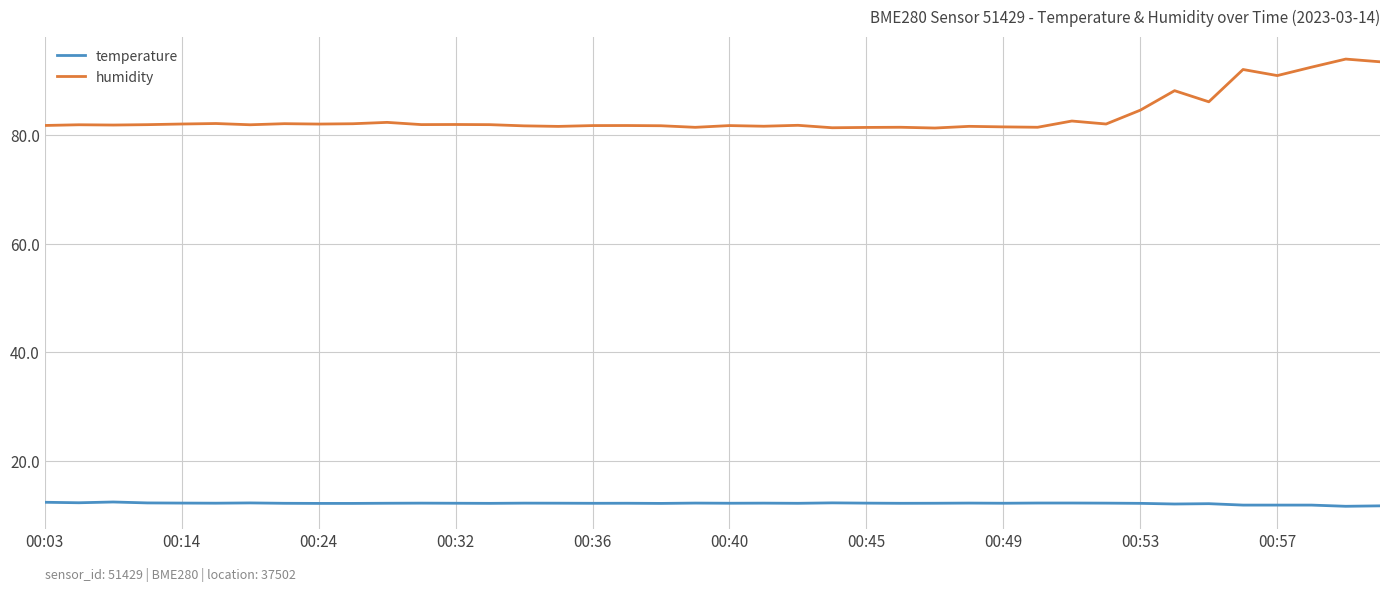

What is the smallest value displayed?

11.6